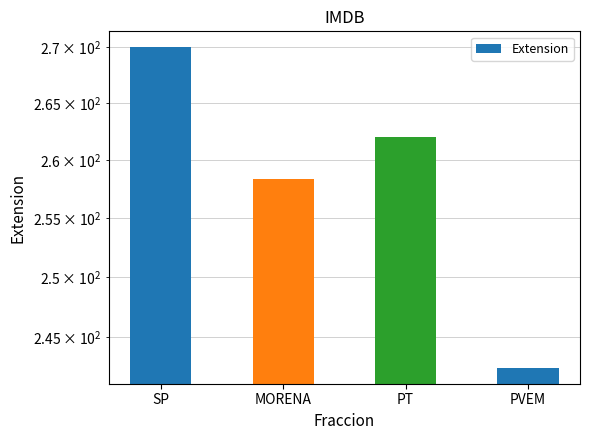

At which label is the value closest to 256?

MORENA